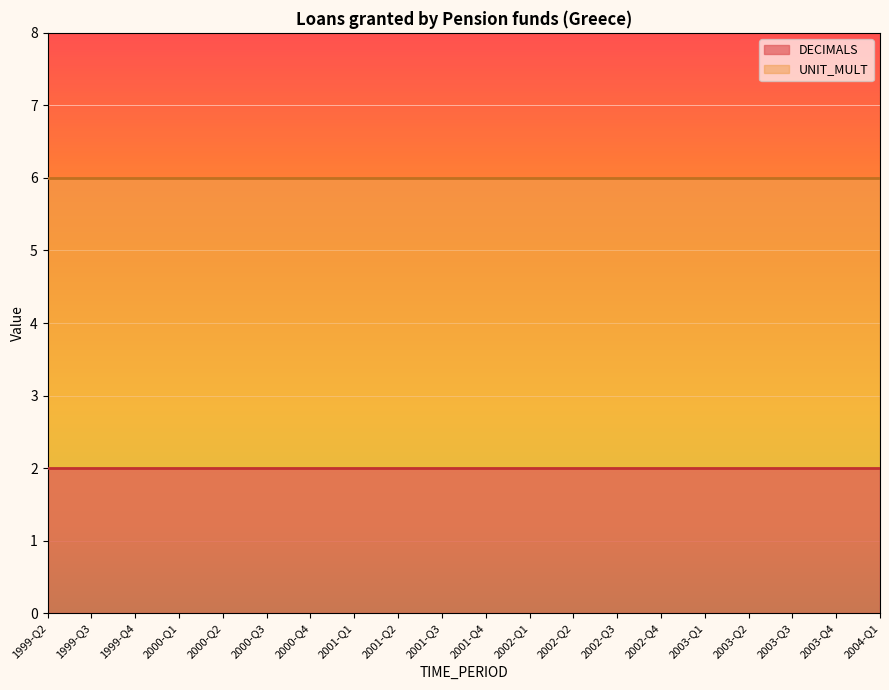

Which series has the widest spread of values?

DECIMALS